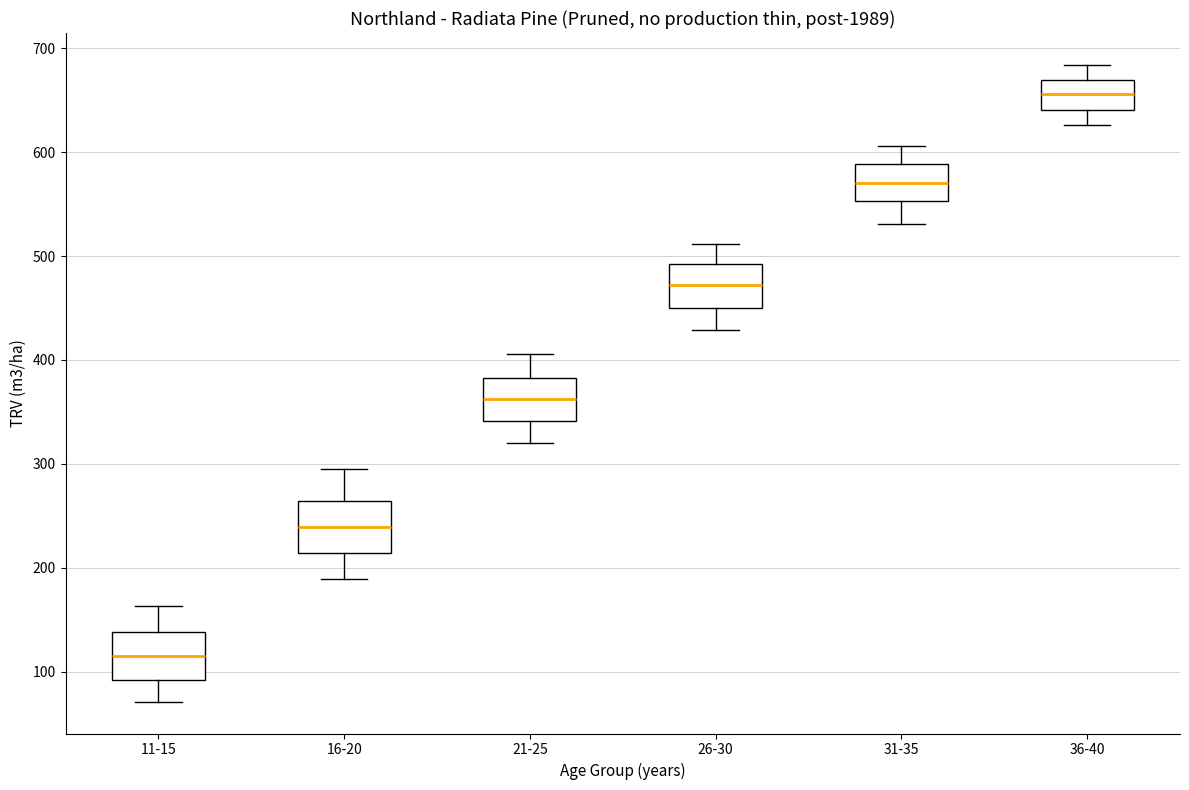

Reading left to right, read every box against the y-axis: the position of its median line, the range the box covers, and the ends of its whiskers. The values are not printed on the chart, so give them approximately, as read against the axis.

11-15: median 120, box 90 to 140, whiskers 70 to 160
16-20: median 240, box 210 to 260, whiskers 190 to 300
21-25: median 360, box 340 to 380, whiskers 320 to 410
26-30: median 470, box 450 to 490, whiskers 430 to 510
31-35: median 570, box 550 to 590, whiskers 530 to 610
36-40: median 660, box 640 to 670, whiskers 630 to 680